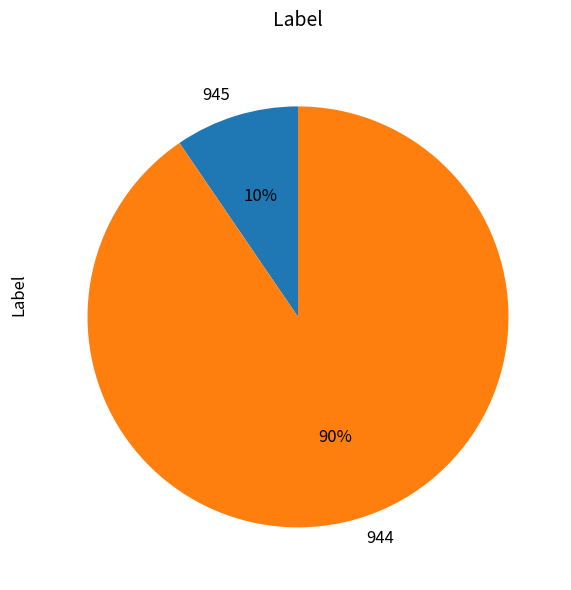

To the nearest percent, what is the combined percentage of 945 and 944?

100%